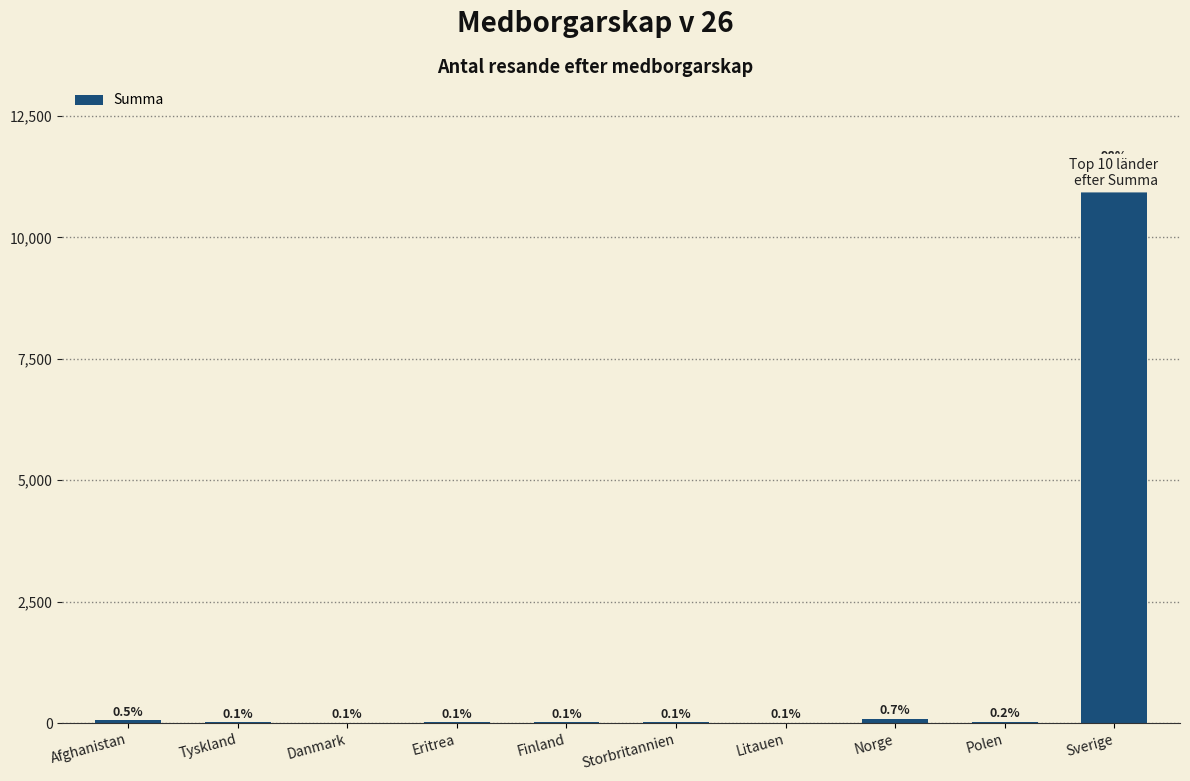

Count the number of categories in the chart.

10